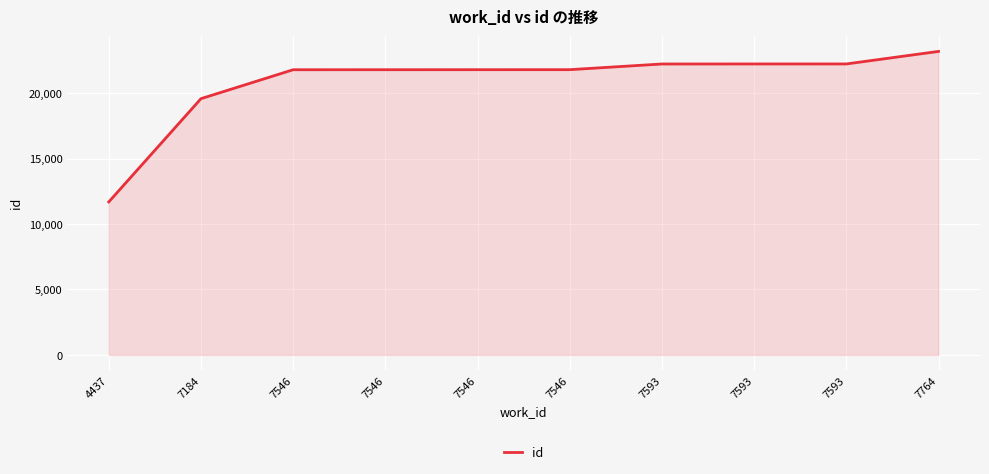

Does the chart display data point markers on the line(s)?

No